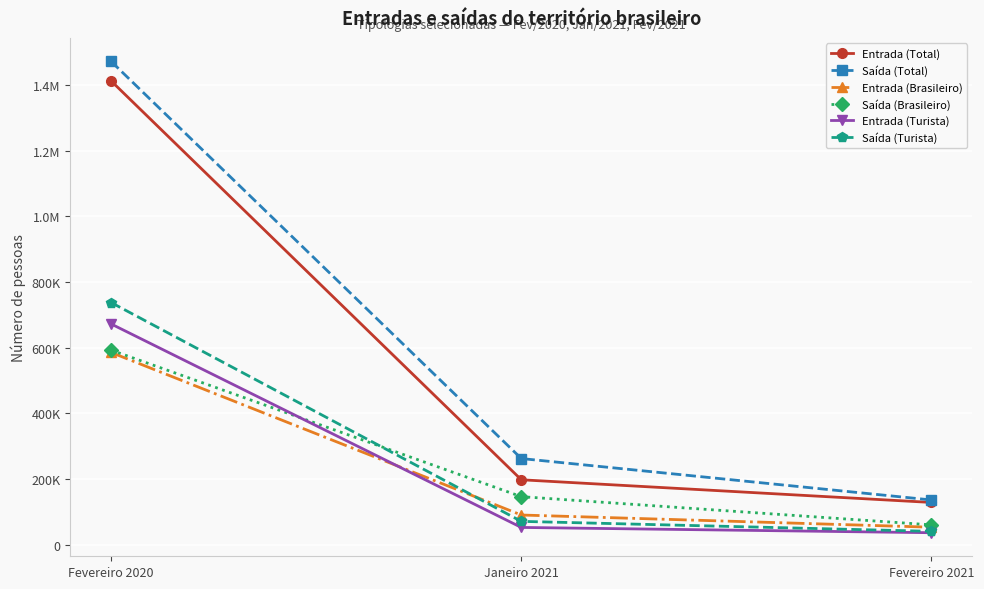

Rank the categories by Saída (Total) value from highest to lowest.

Fevereiro 2020, Janeiro 2021, Fevereiro 2021